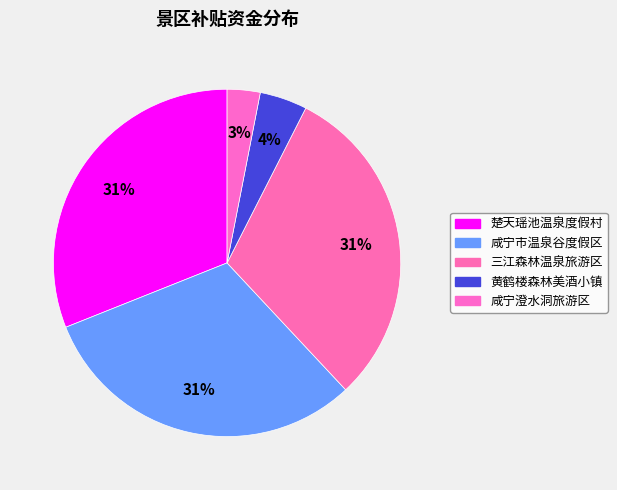

What is the smallest slice in the pie chart?

咸宁澄水洞旅游区